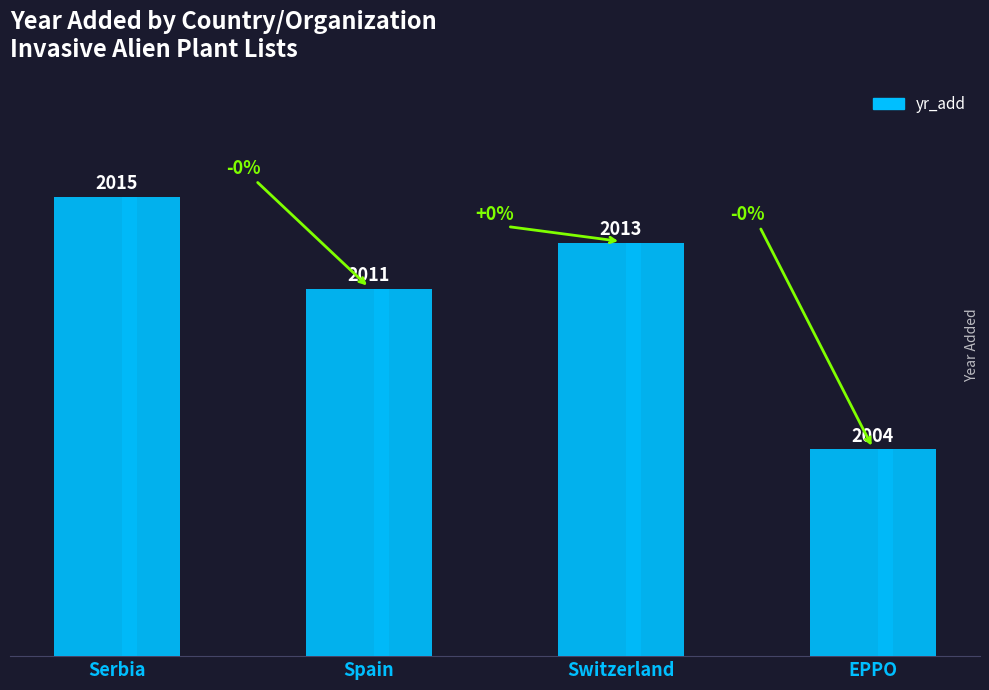

What is the approximate value at Switzerland, to the nearest 10?

2010